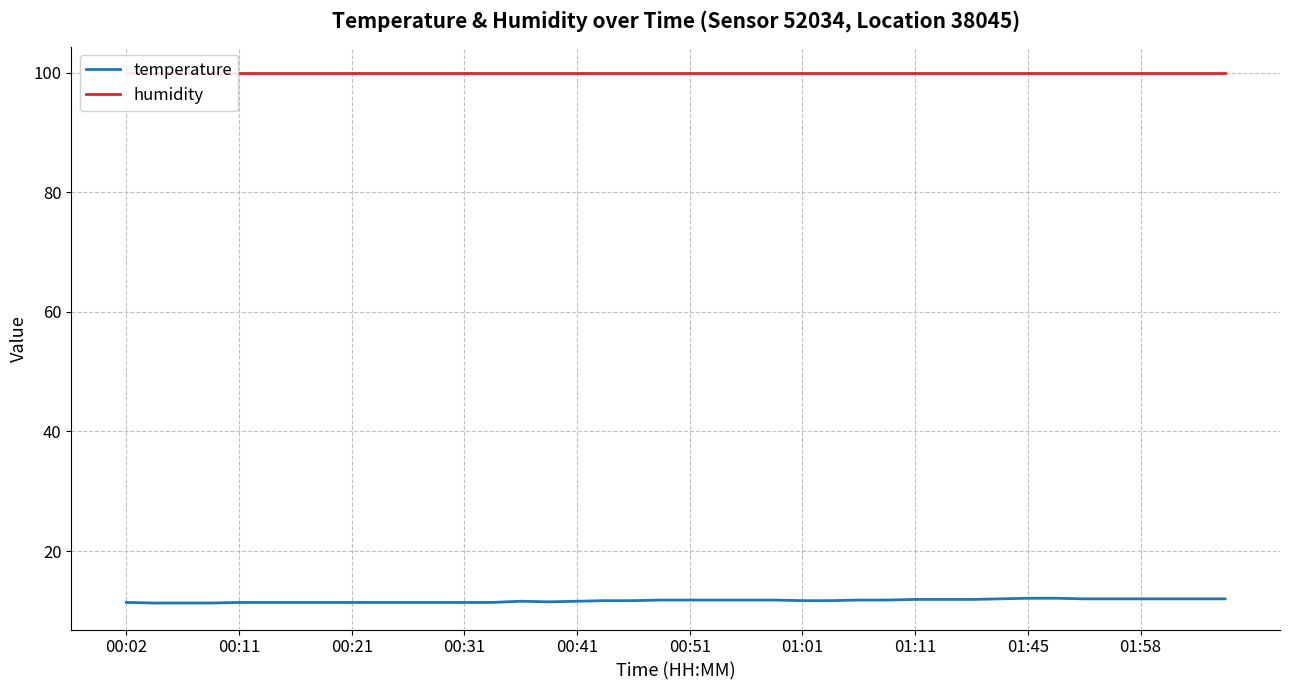

Count the number of categories in the chart.

40